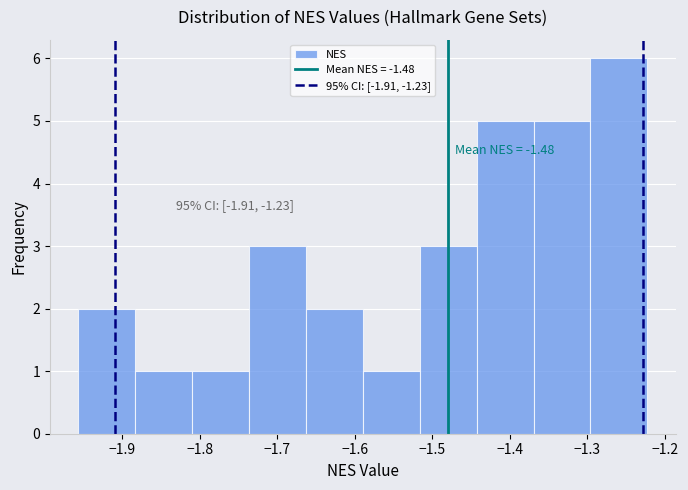

Which range on the x-axis has the tallest bar?

-1.30 to -1.22